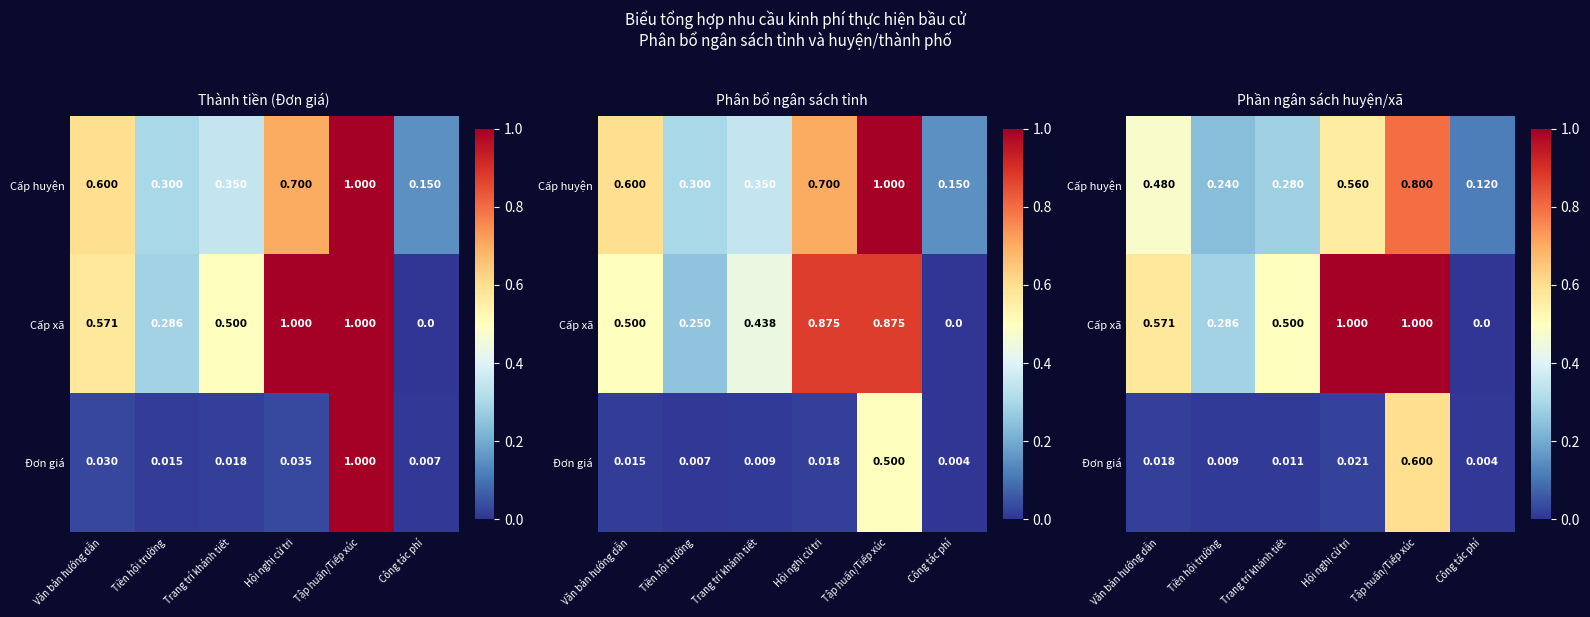

What is the total value across all series at Tiền hội trường?

0.5